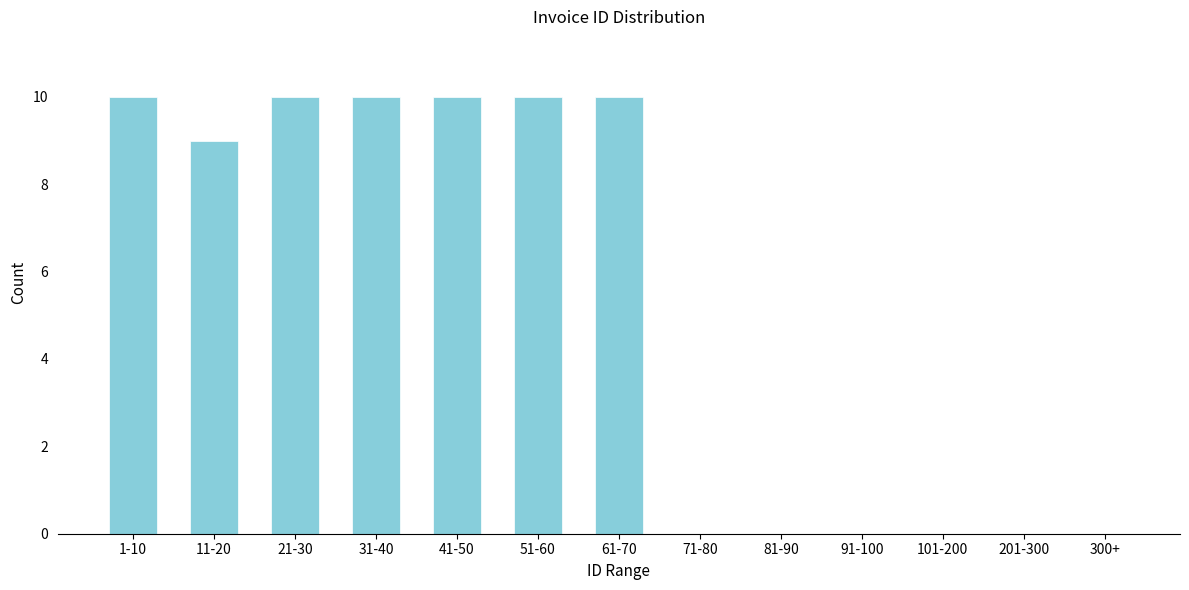

Reading left to right, list all the values displayed in this chart.

1-10=10	11-20=9	21-30=10	31-40=10	41-50=10	51-60=10	61-70=10	71-80=0	81-90=0	91-100=0	101-200=0	201-300=0	300+=0